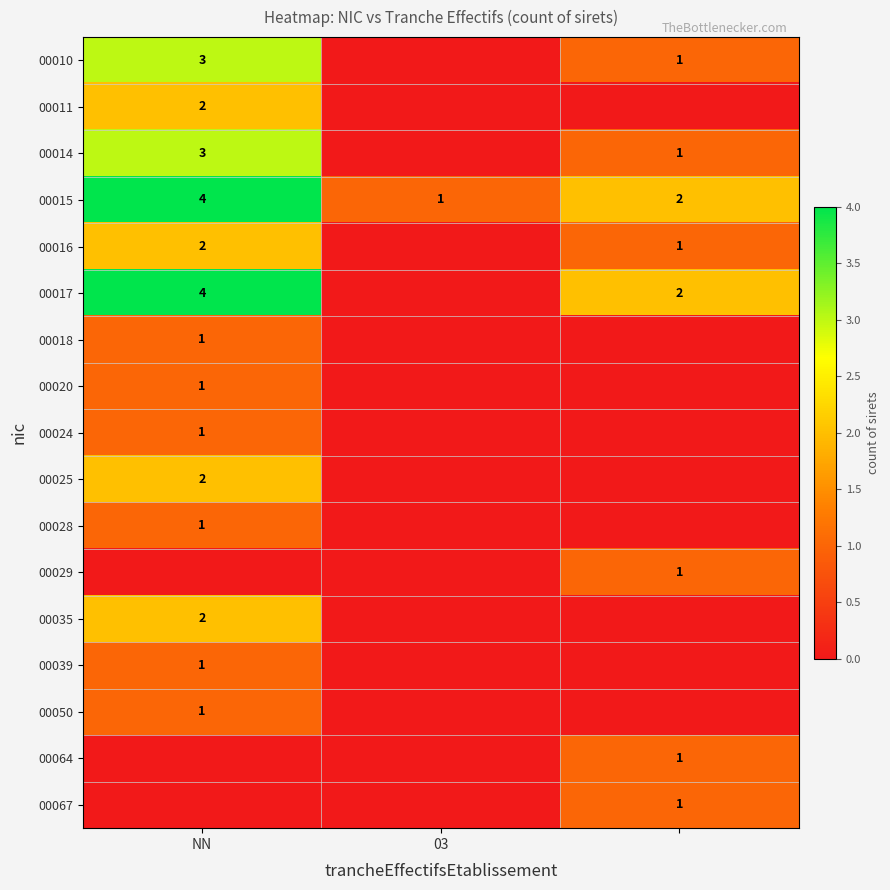

What is the difference between the highest and lowest values at 03?

1